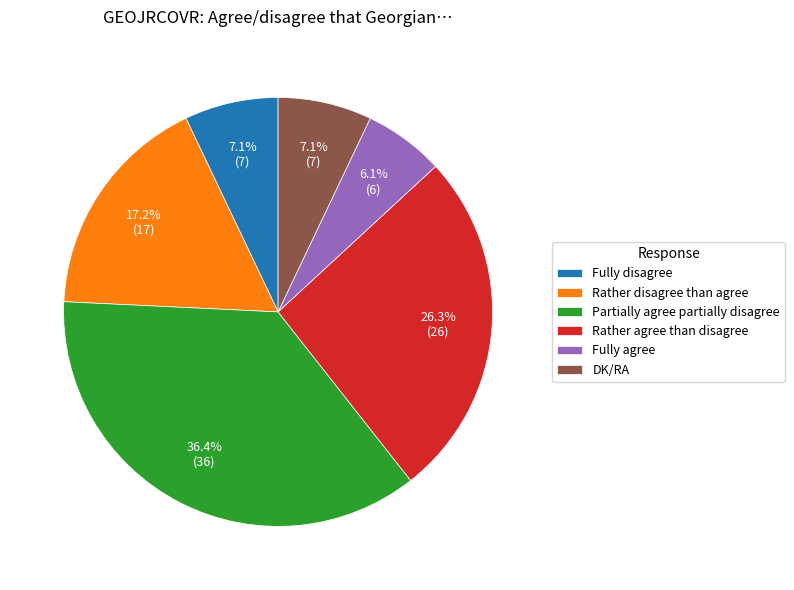

To the nearest percent, what portion does Rather disagree than agree represent?

17%